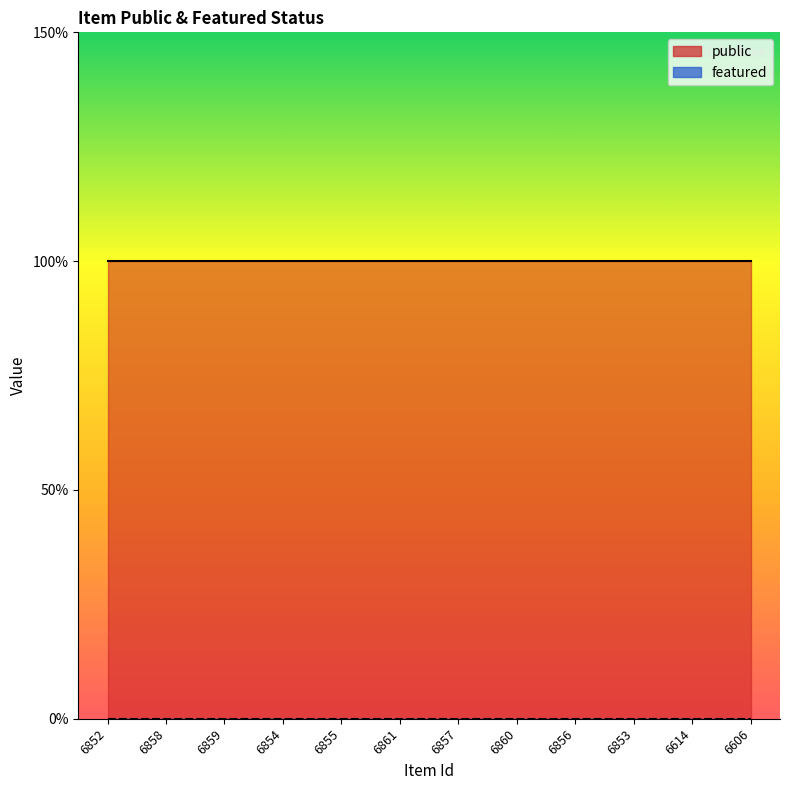

Reading left to right, list all the values displayed in this chart.

public: 1	1	1	1	1	1	1	1	1	1	1	1
featured: 0	0	0	0	0	0	0	0	0	0	0	0